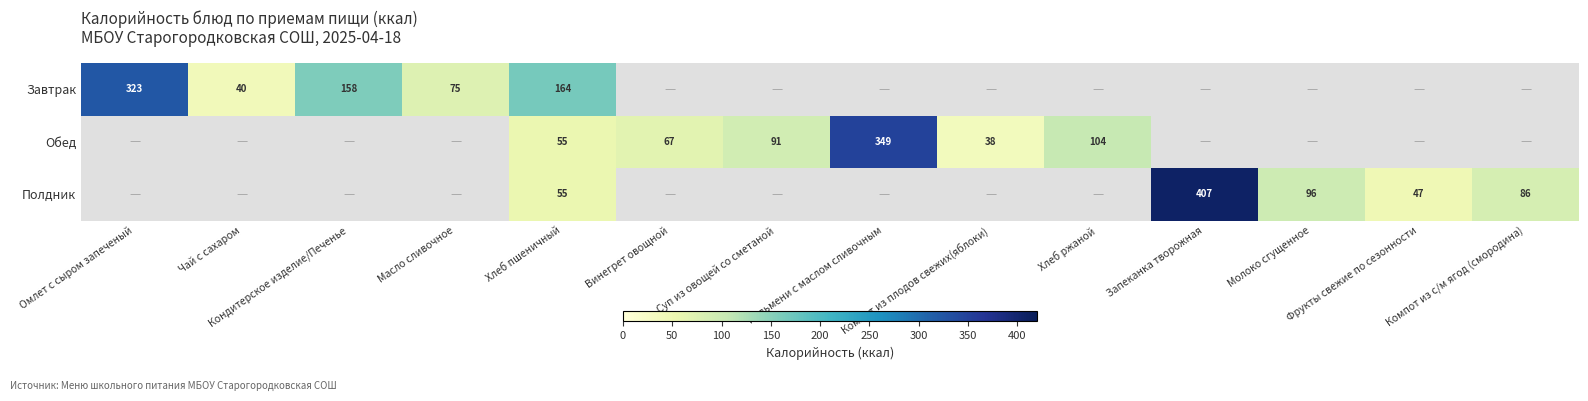

Which has a higher value, Компот из с/м ягод (смородина) or Суп из овощей со сметаной?

Суп из овощей со сметаной